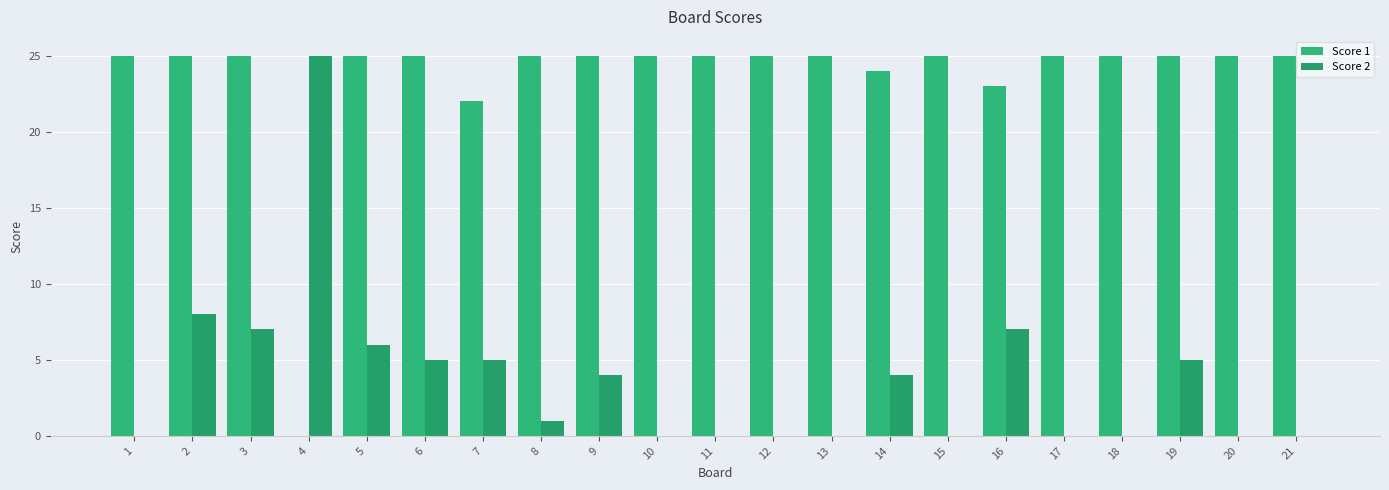

How many series are shown in this chart?

2